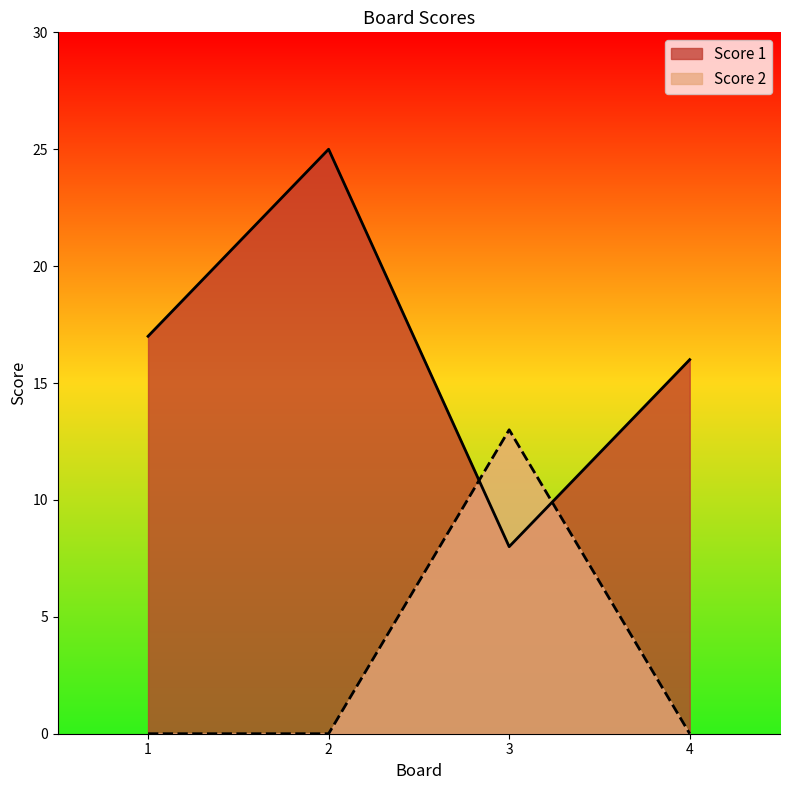

Where is the first local maximum for Score 1?

2